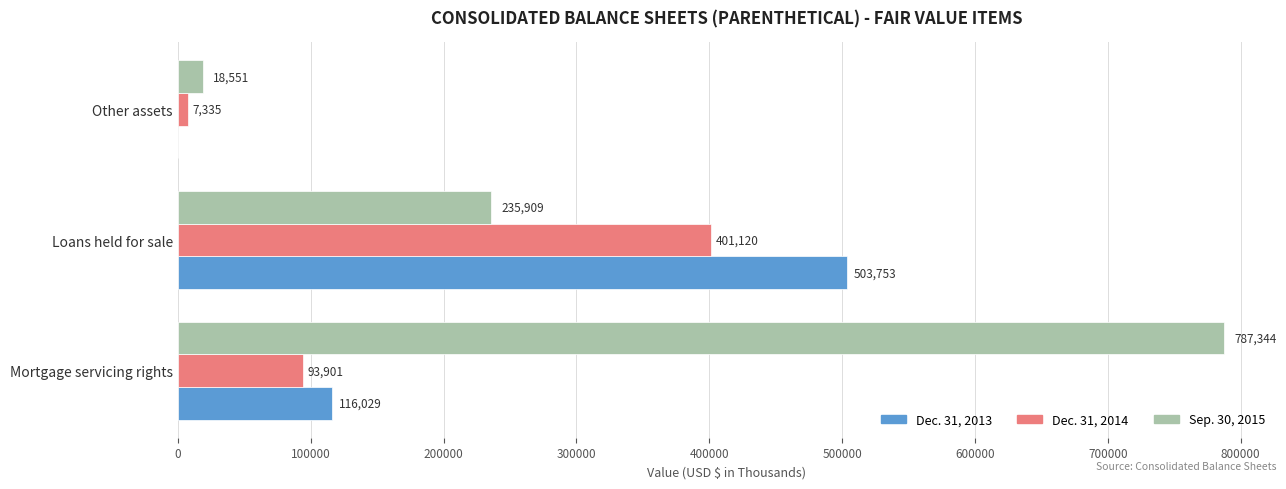

What is the highest value of the Dec. 31, 2014 series?

401120